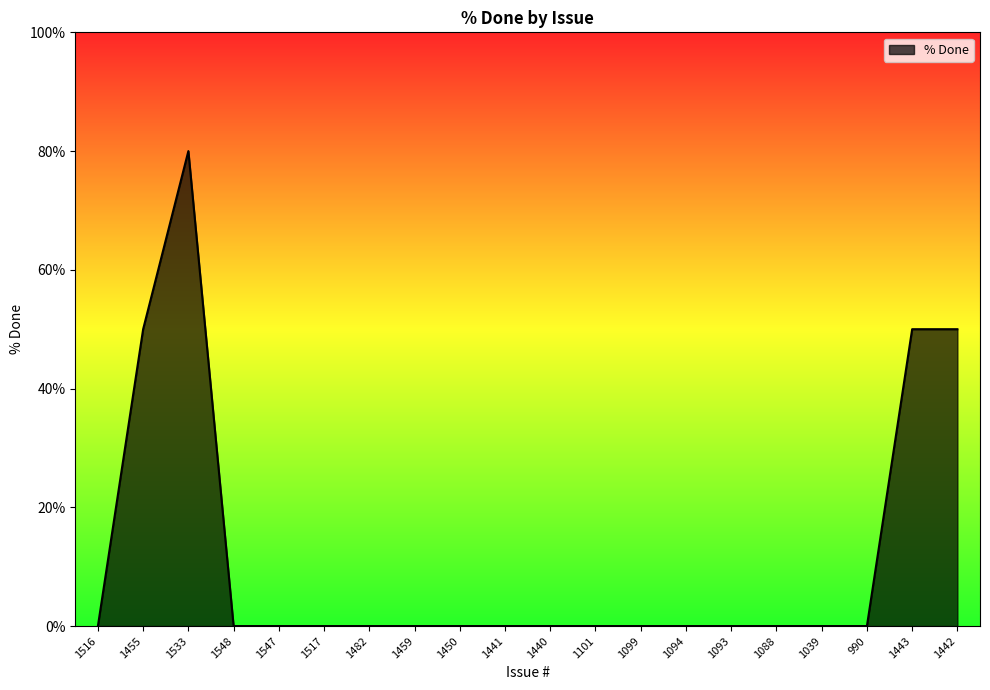

Reading left to right, list all the values displayed in this chart.

1516=0	1455=50	1533=80	1548=0	1547=0	1517=0	1482=0	1459=0	1450=0	1441=0	1440=0	1101=0	1099=0	1094=0	1093=0	1088=0	1039=0	990=0	1443=50	1442=50